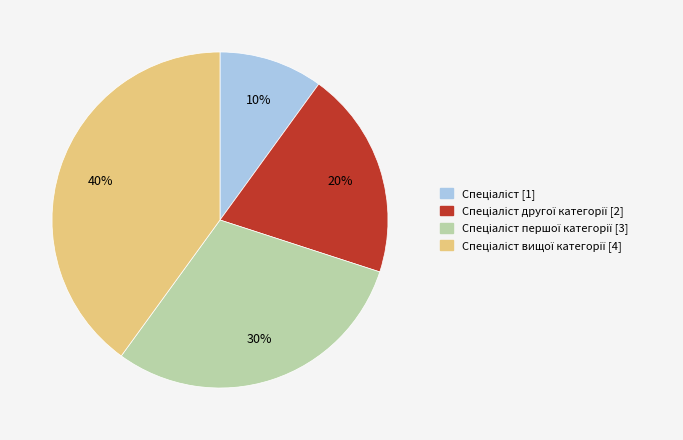

To the nearest percent, what is the difference between the largest and smallest slice percentages?

30%